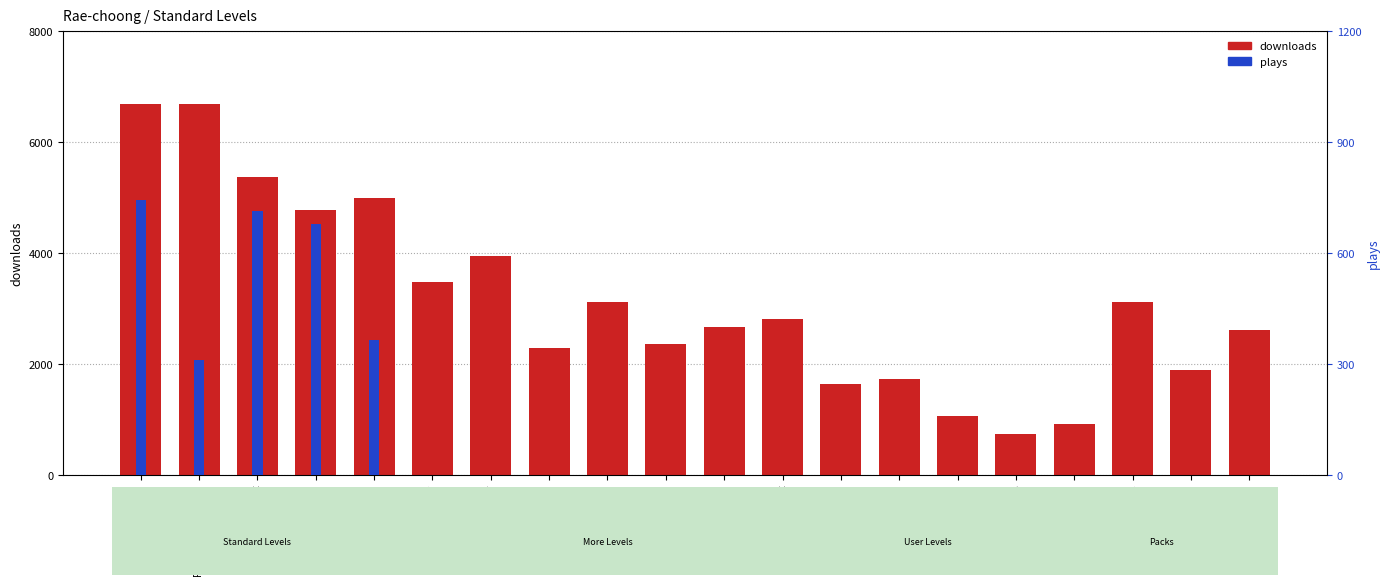

What is the label of the 13th bar from the left?

SiuLun Levels